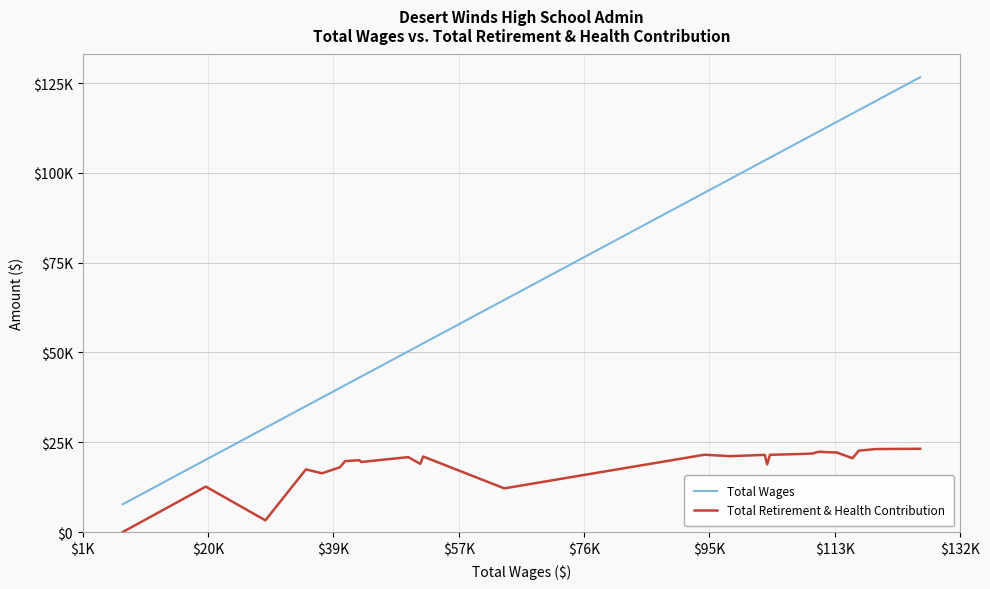

Which series has the widest spread of values?

Total Wages